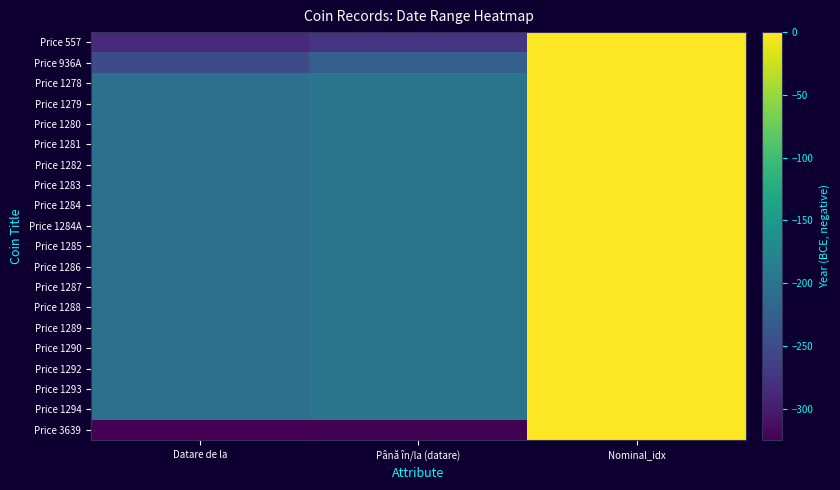

Reading left to right, transcribe all the data shown in this chart.

Price 557: Datare de la=-285	Până în/la (datare)=-275	Nominal_idx=0
Price 936A: Datare de la=-250	Până în/la (datare)=-225	Nominal_idx=0
Price 1278: Datare de la=-205	Până în/la (datare)=-200	Nominal_idx=0
Price 1279: Datare de la=-205	Până în/la (datare)=-200	Nominal_idx=0
Price 1280: Datare de la=-205	Până în/la (datare)=-200	Nominal_idx=0
Price 1281: Datare de la=-205	Până în/la (datare)=-200	Nominal_idx=0
Price 1282: Datare de la=-205	Până în/la (datare)=-200	Nominal_idx=0
Price 1283: Datare de la=-205	Până în/la (datare)=-200	Nominal_idx=0
Price 1284: Datare de la=-205	Până în/la (datare)=-200	Nominal_idx=0
Price 1284A: Datare de la=-205	Până în/la (datare)=-200	Nominal_idx=0
Price 1285: Datare de la=-205	Până în/la (datare)=-200	Nominal_idx=0
Price 1286: Datare de la=-205	Până în/la (datare)=-200	Nominal_idx=0
Price 1287: Datare de la=-205	Până în/la (datare)=-200	Nominal_idx=0
Price 1288: Datare de la=-205	Până în/la (datare)=-200	Nominal_idx=0
Price 1289: Datare de la=-205	Până în/la (datare)=-200	Nominal_idx=0
Price 1290: Datare de la=-205	Până în/la (datare)=-200	Nominal_idx=0
Price 1292: Datare de la=-205	Până în/la (datare)=-200	Nominal_idx=0
Price 1293: Datare de la=-205	Până în/la (datare)=-200	Nominal_idx=0
Price 1294: Datare de la=-205	Până în/la (datare)=-200	Nominal_idx=0
Price 3639: Datare de la=-325	Până în/la (datare)=-323	Nominal_idx=0